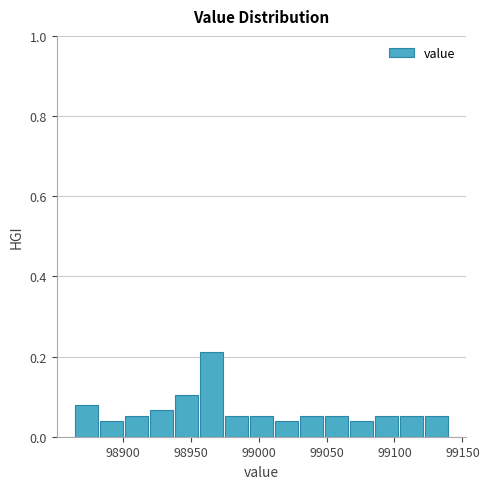

Around what value on the x-axis is the tallest bar? Give the approximate position of its centre, as read against the axis.

98965